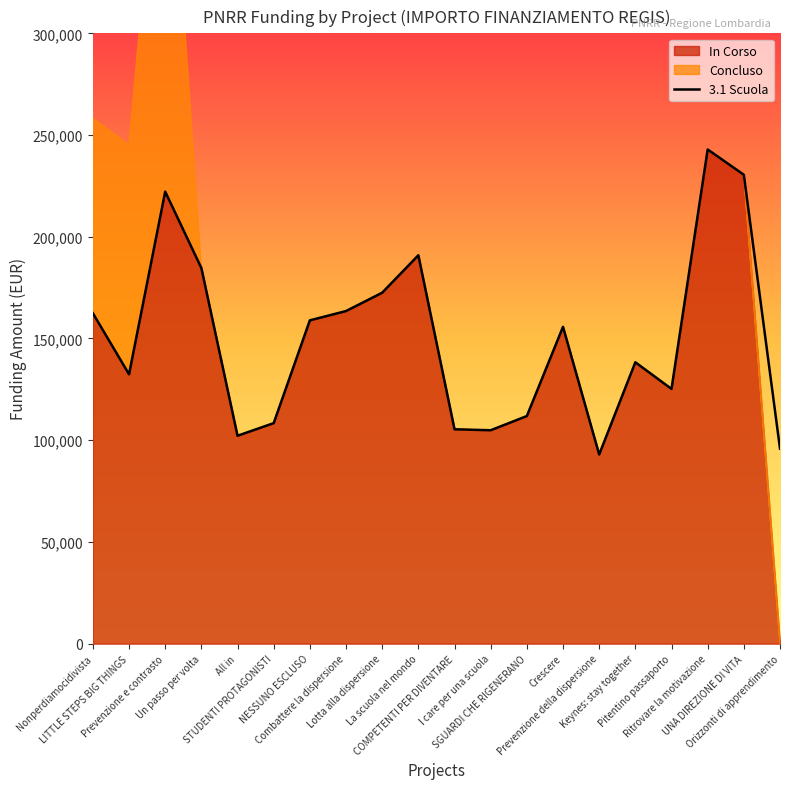

True or false: the data shows 230471.5 at UNA DIREZIONE DI VITA.

True